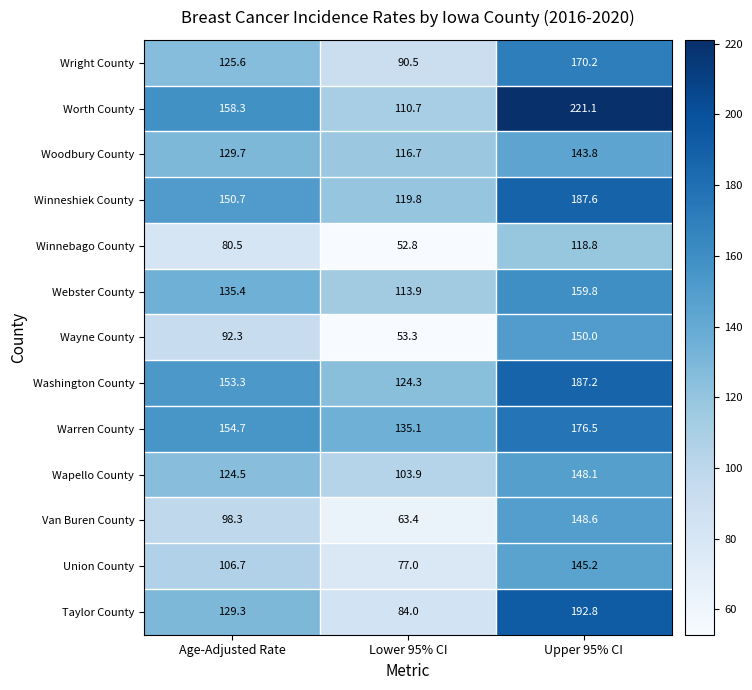

What is the spread (max minus min) of values at Age-Adjusted Rate?

77.8